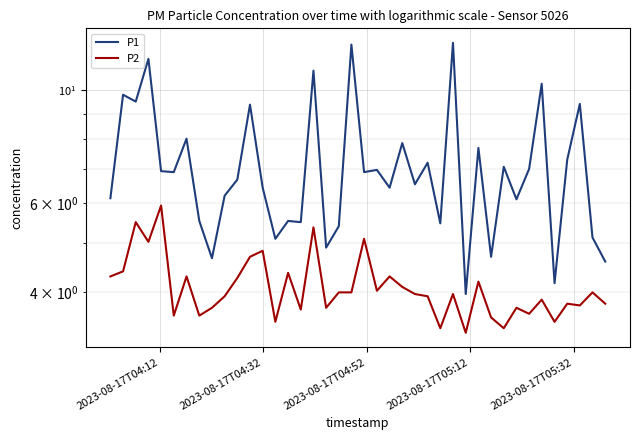

True or false: P1 has more than 1 points higher than both neighbors.

True